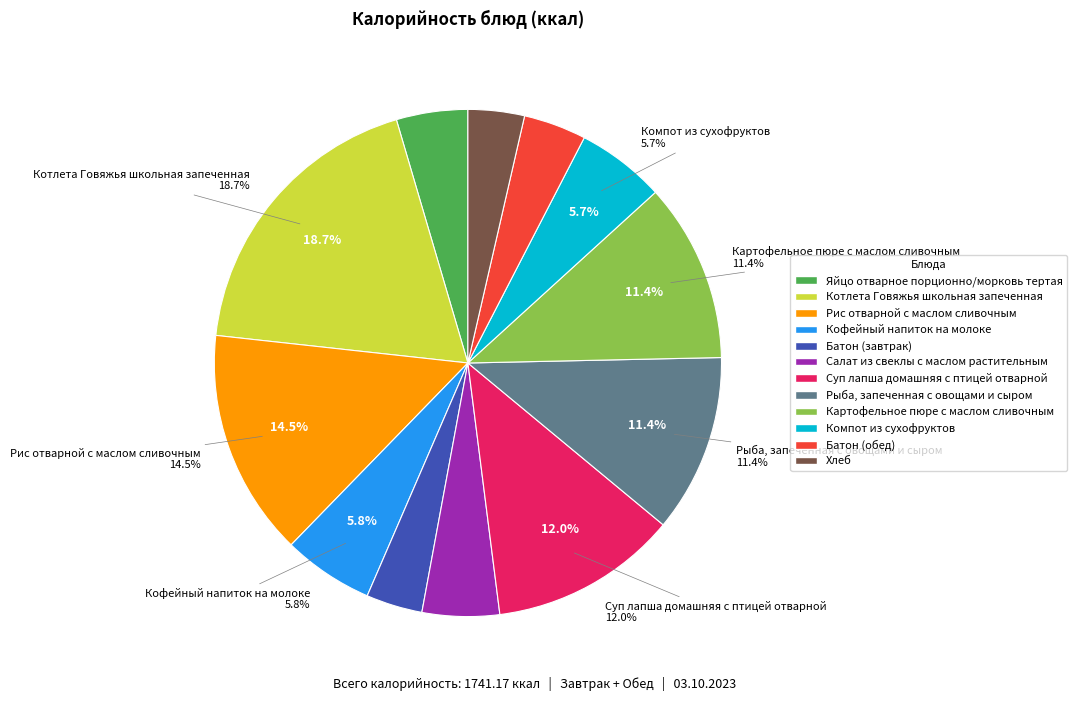

Rank the categories by value from highest to lowest.

Котлета Говяжья школьная запеченная, Рис отварной с маслом сливочным, Суп лапша домашняя с птицей отварной, Картофельное пюре с маслом сливочным, Рыба, запеченная с овощами и сыром, Кофейный напиток на молоке, Компот из сухофруктов, Салат из свеклы с маслом растительным, Яйцо отварное порционно/морковь тертая, Батон (обед), Батон (завтрак), Хлеб